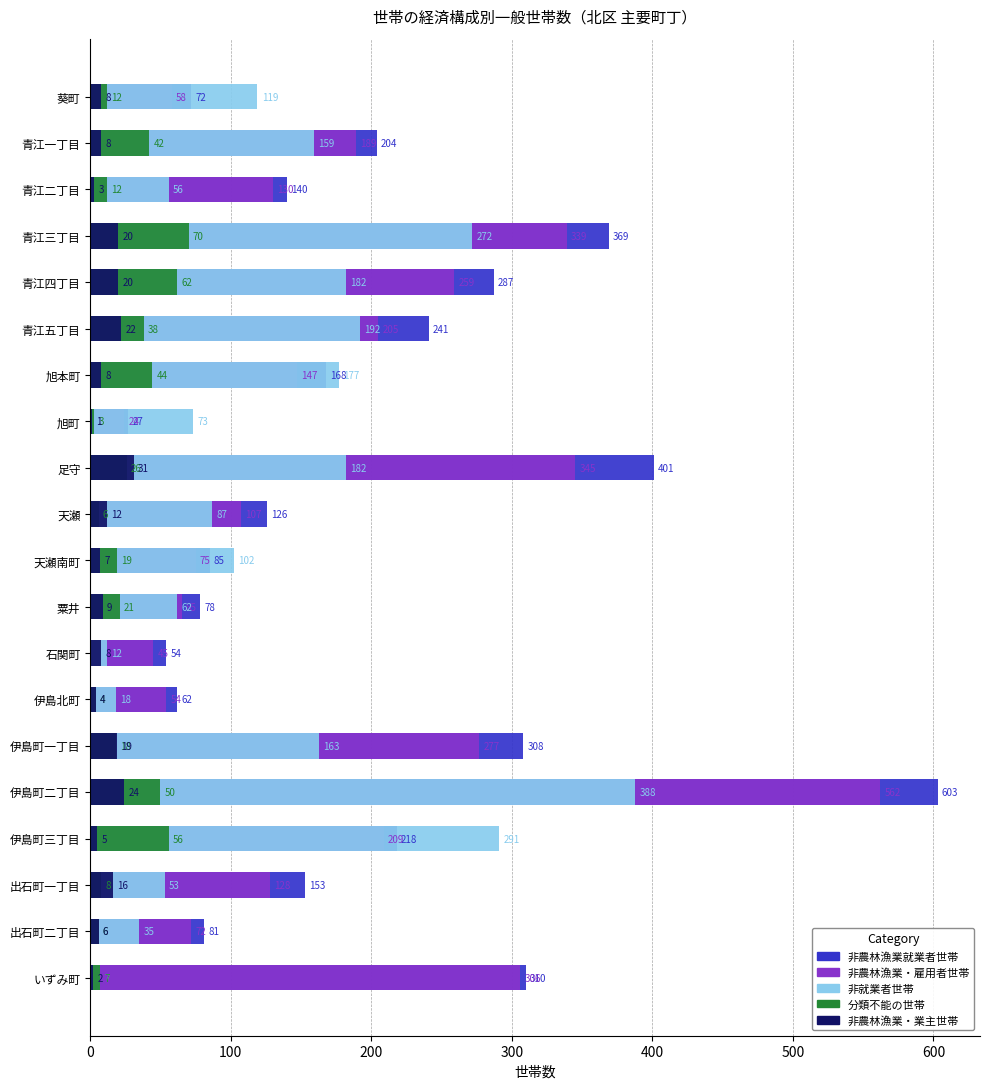

At how many categories does at least one series exceed 38?

20